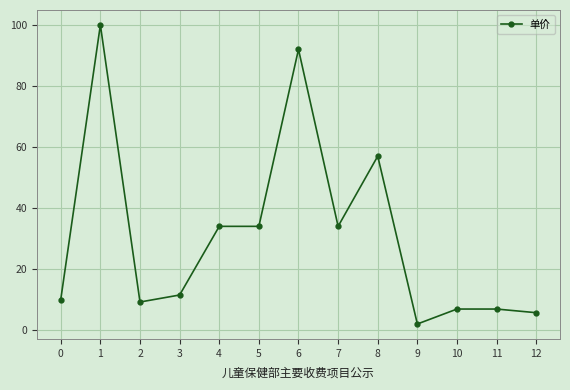

What is the change in value from 2 to 3?

+2.3